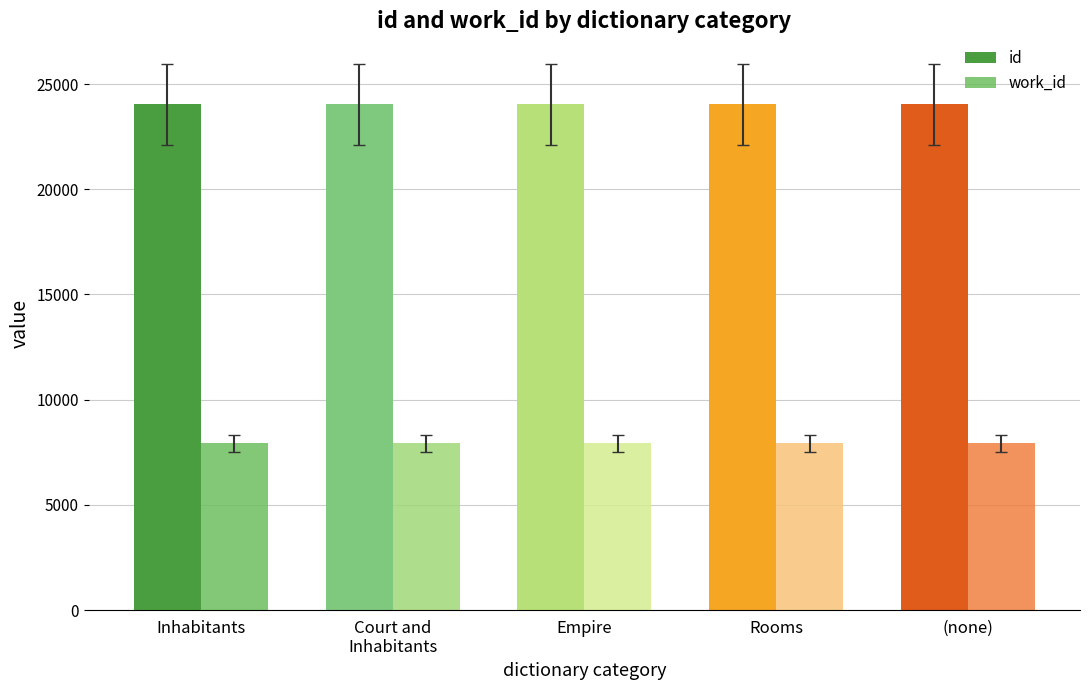

At which label does id first exceed 24036?

Inhabitants